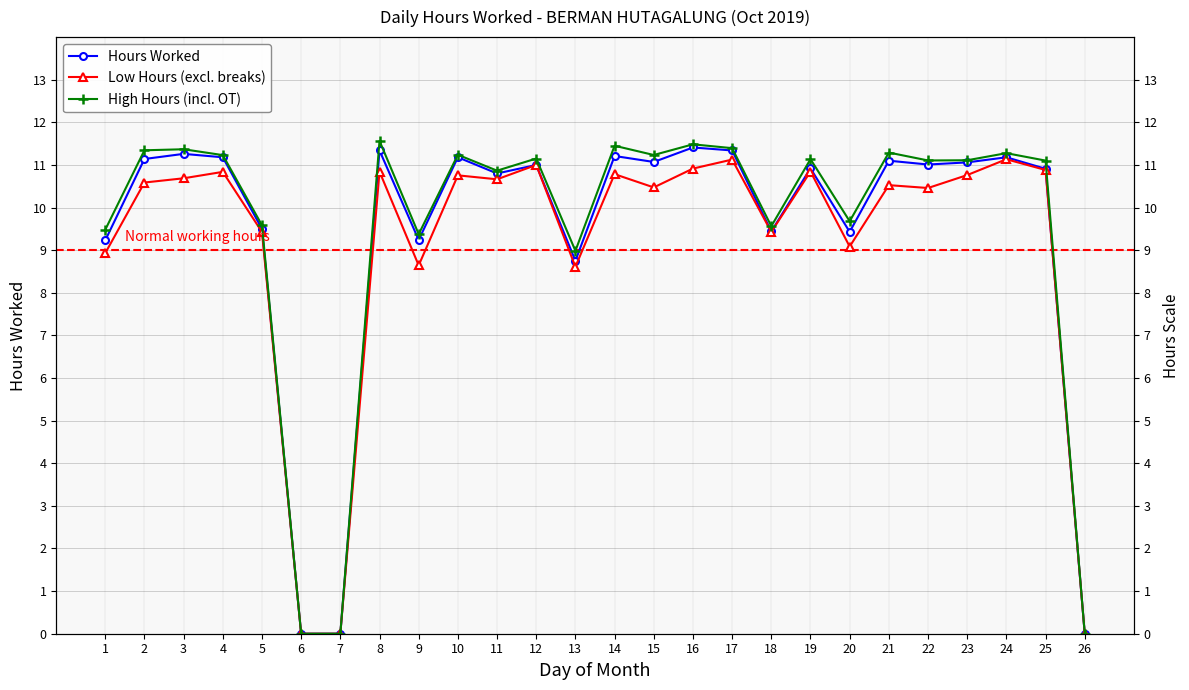

How many values in the Low Hours (excl. breaks) series exceed 10?

17